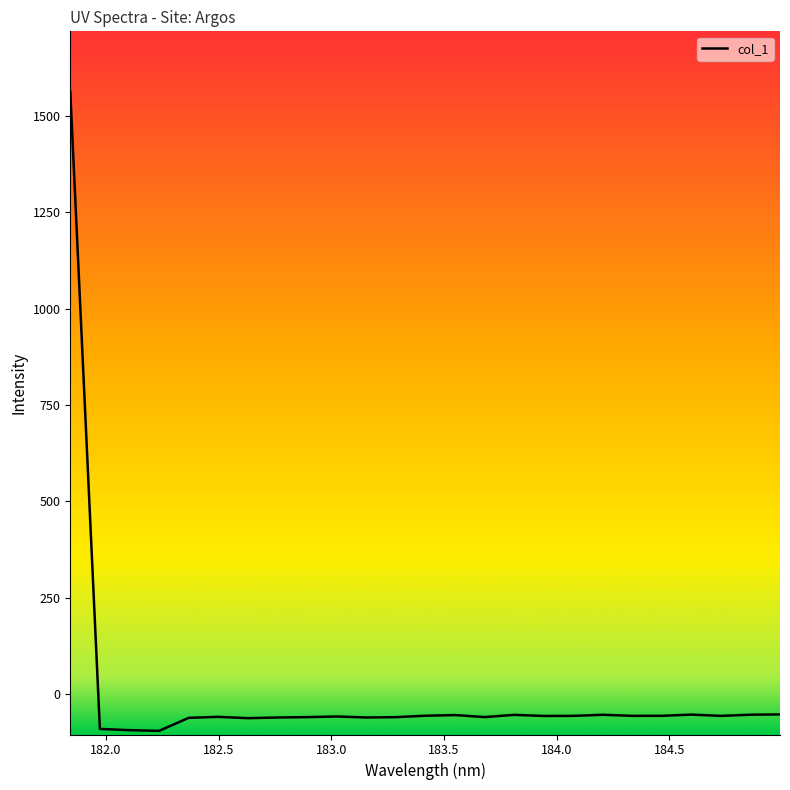

What is the smallest value displayed?

-94.9